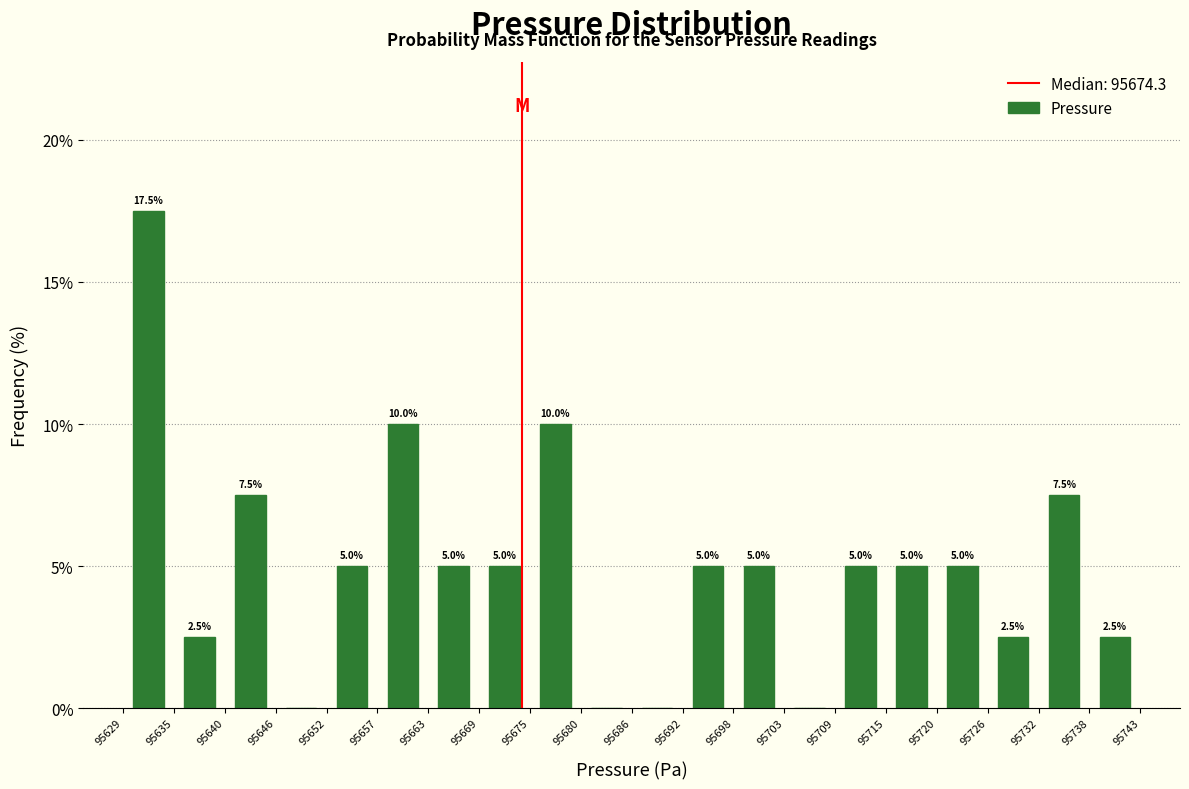

Over which range of the x-axis is the bar tallest?

95629 to 95635